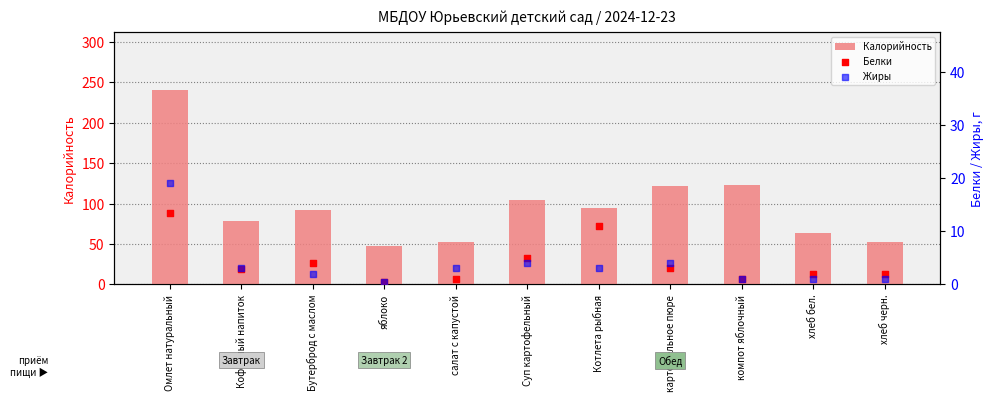

Is the value of Калорийность at Бутерброд с маслом greater than the value of Белки at Котлета рыбная?

Yes